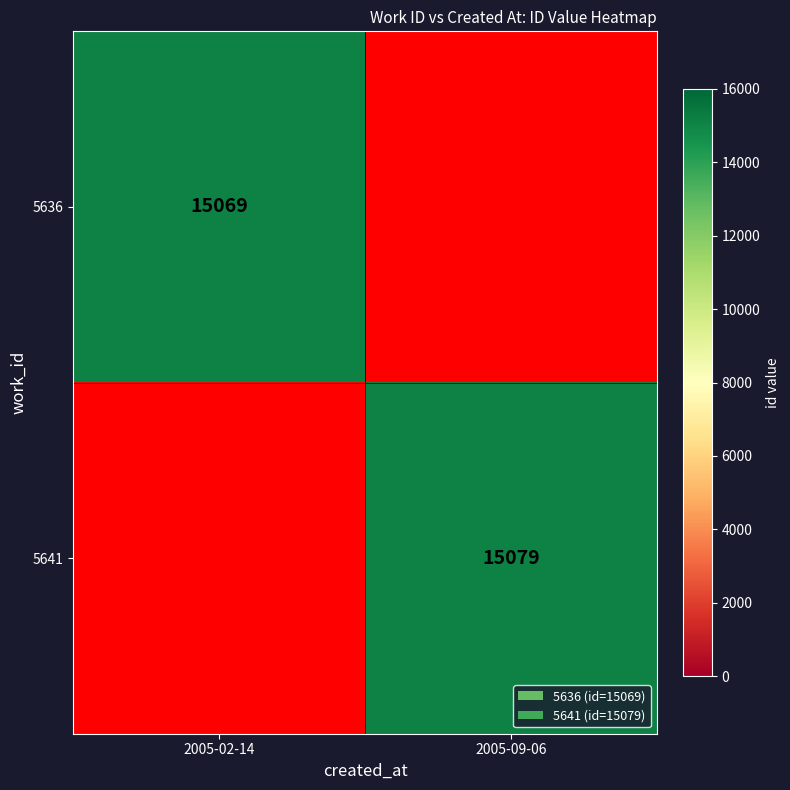

True or false: 5636 has a value of 26789 at 2005-02-14.

False